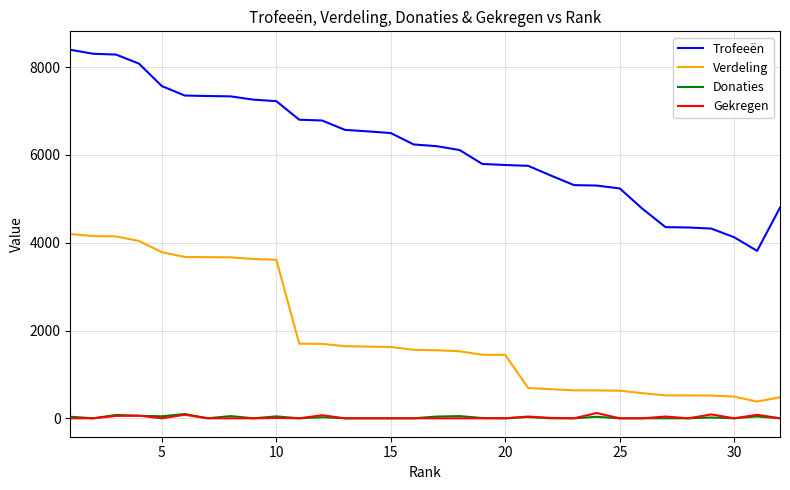

What is the maximum value for Verdeling?

4199